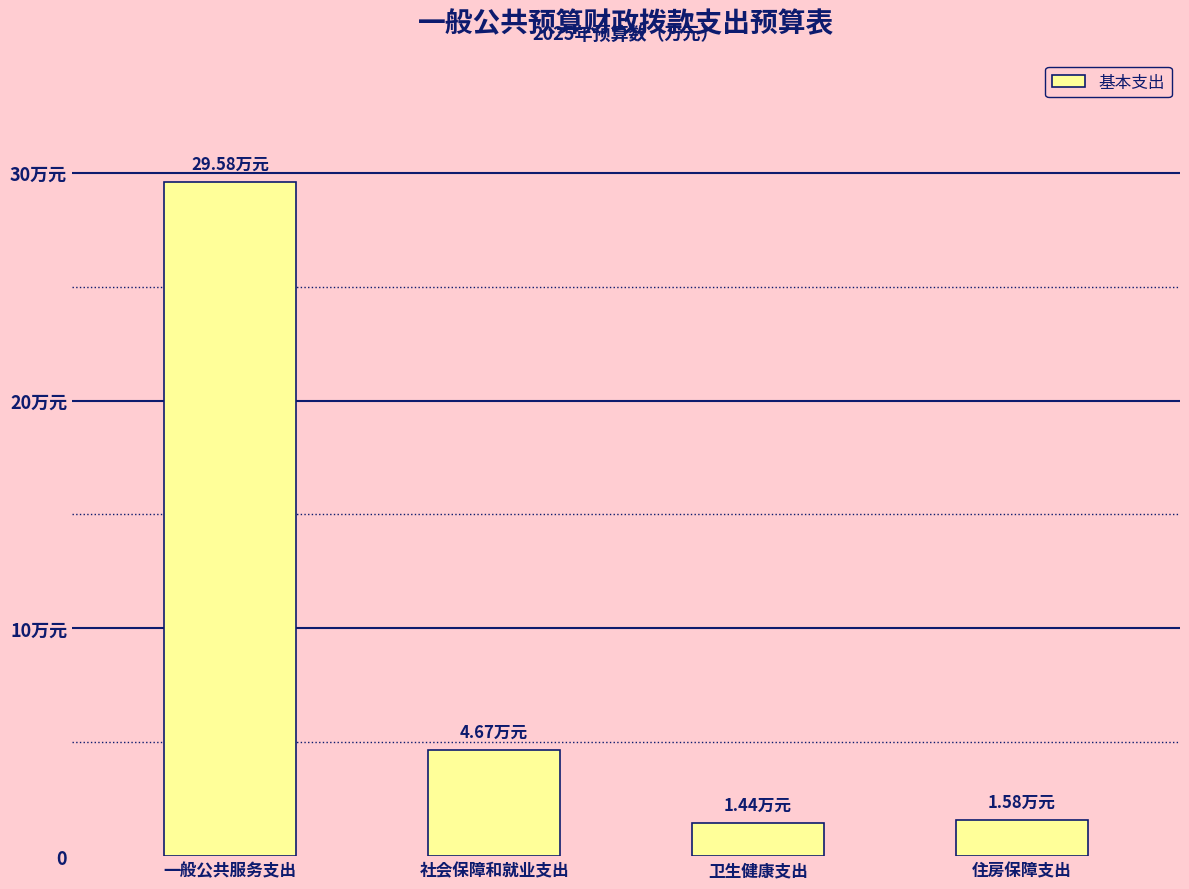

List the labels in order of value, largest first.

一般公共服务支出, 社会保障和就业支出, 住房保障支出, 卫生健康支出